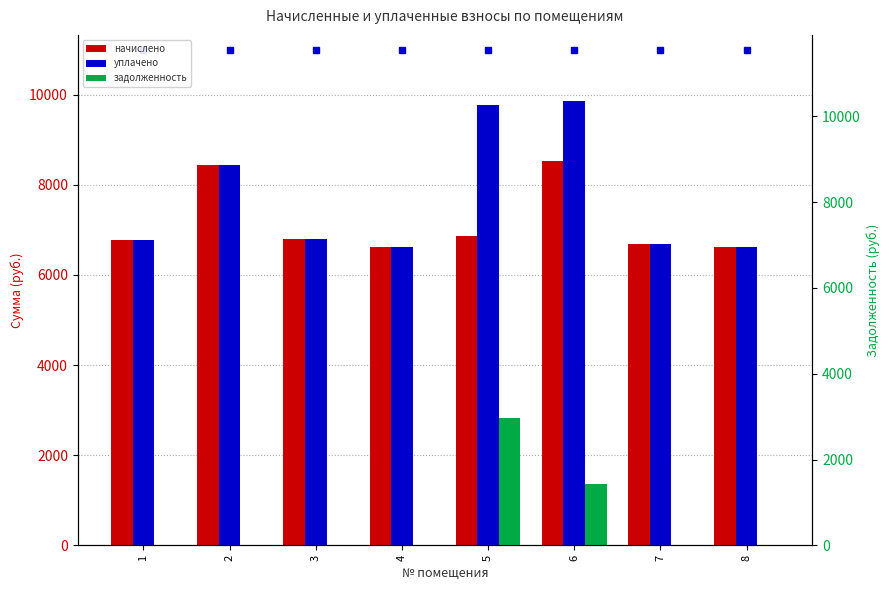

Which series has the largest total across all categories?

уплачено